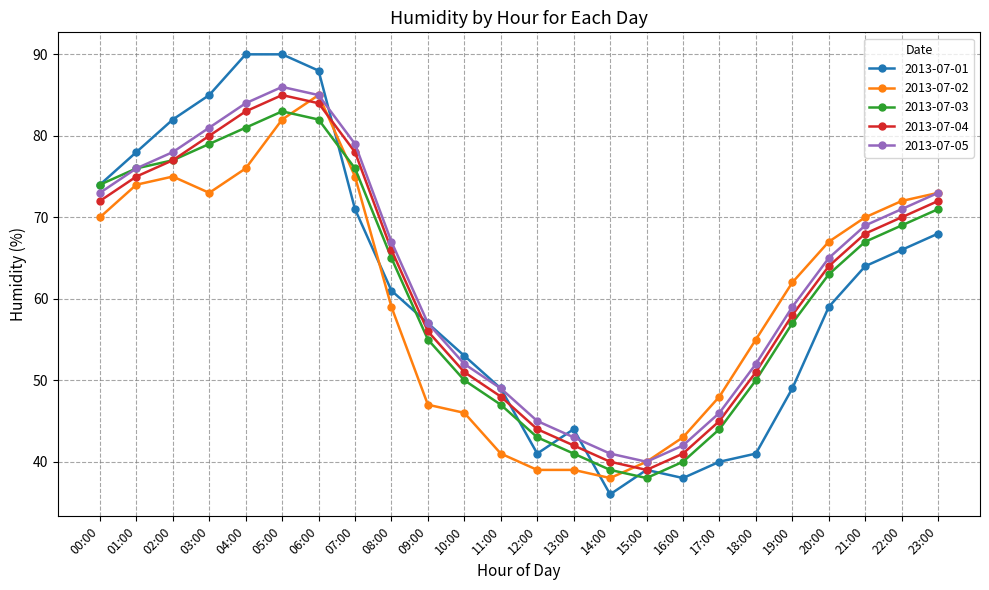

True or false: 2013-07-02 and 2013-07-03 cross at least once.

True